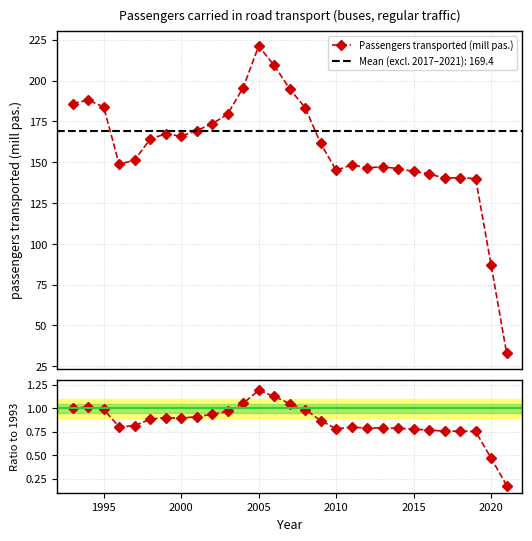

Does the chart display data point markers on the line(s)?

Yes